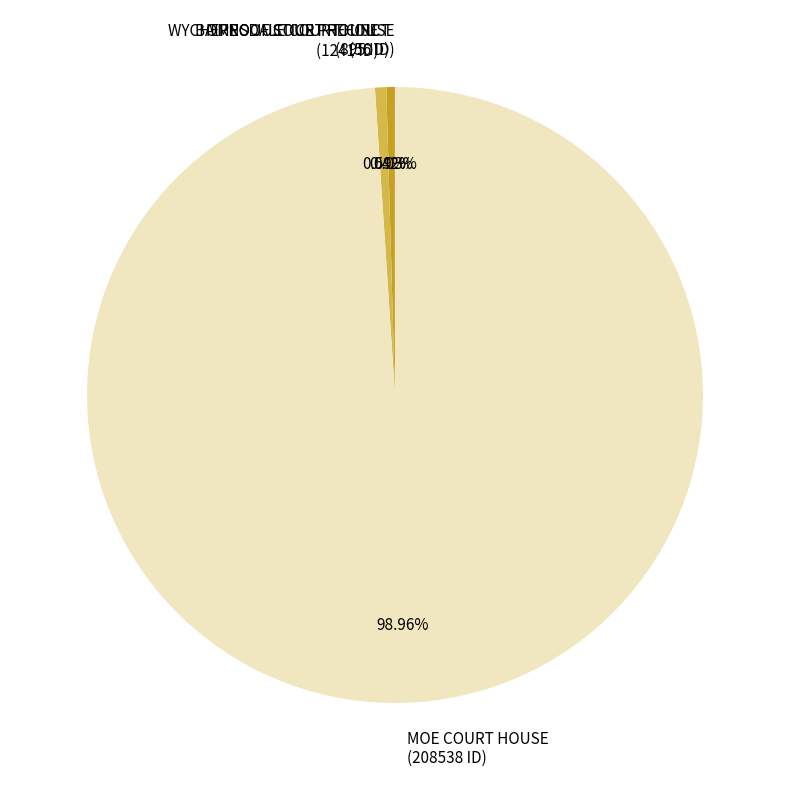

Is the sum of WYCHEPROOF COURT HOUSE (1241 ID) and MOE COURT HOUSE (208538 ID) greater than half?

Yes